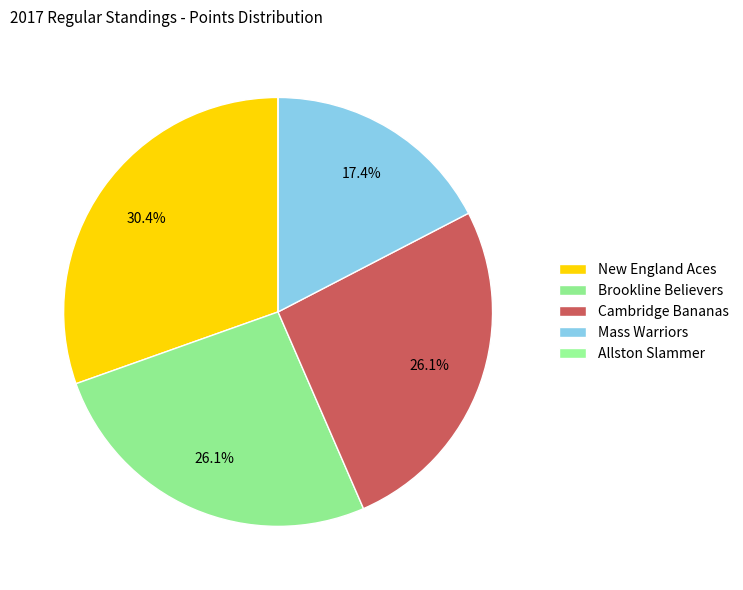

How many slices are in this pie chart?

5